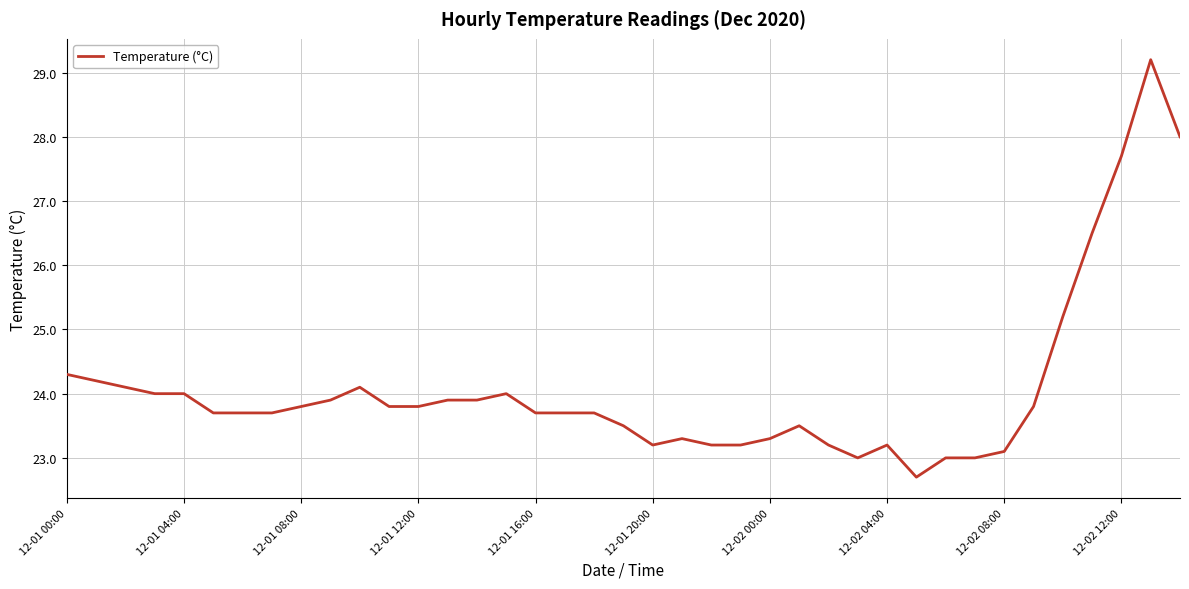

Does the chart have visible grid lines?

Yes